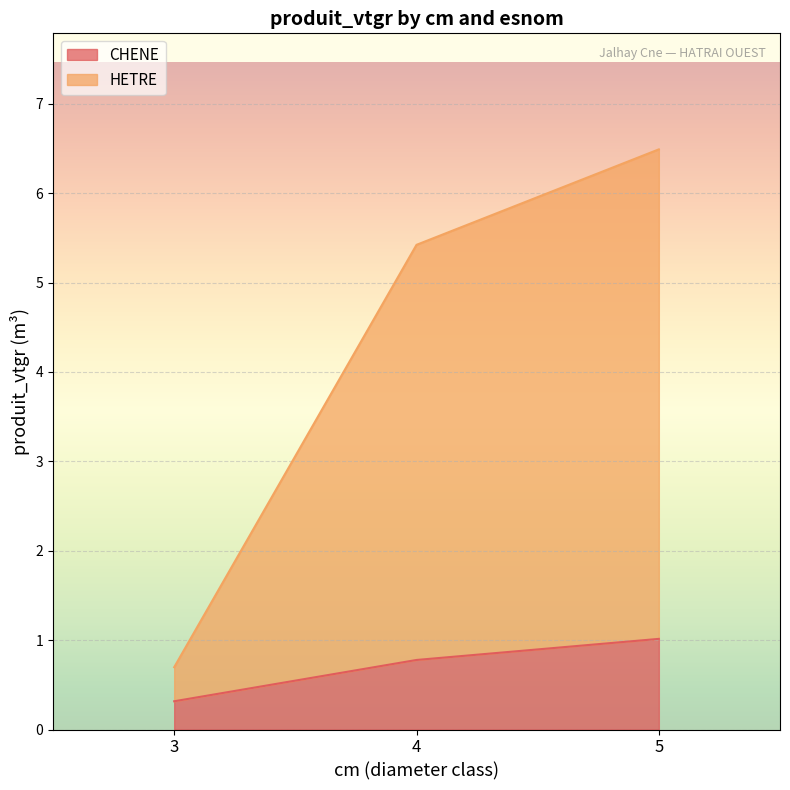

What is the value of the HETRE point at the 2nd from the left?

5.4